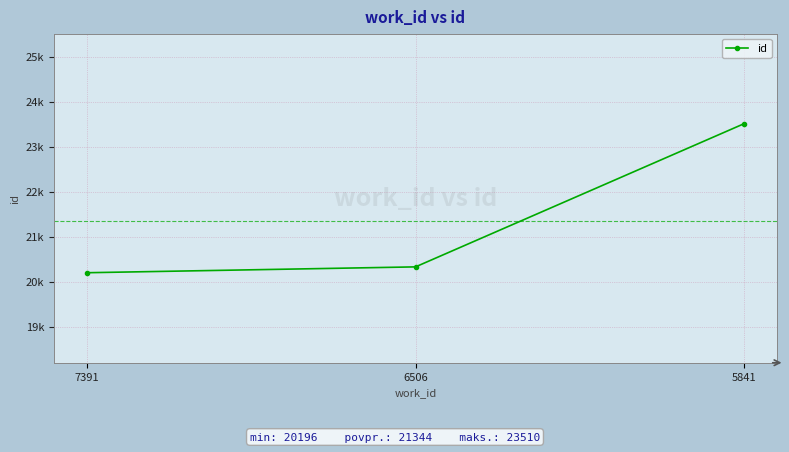

The chart shows a value of 7285 at 6506. True or false?

False